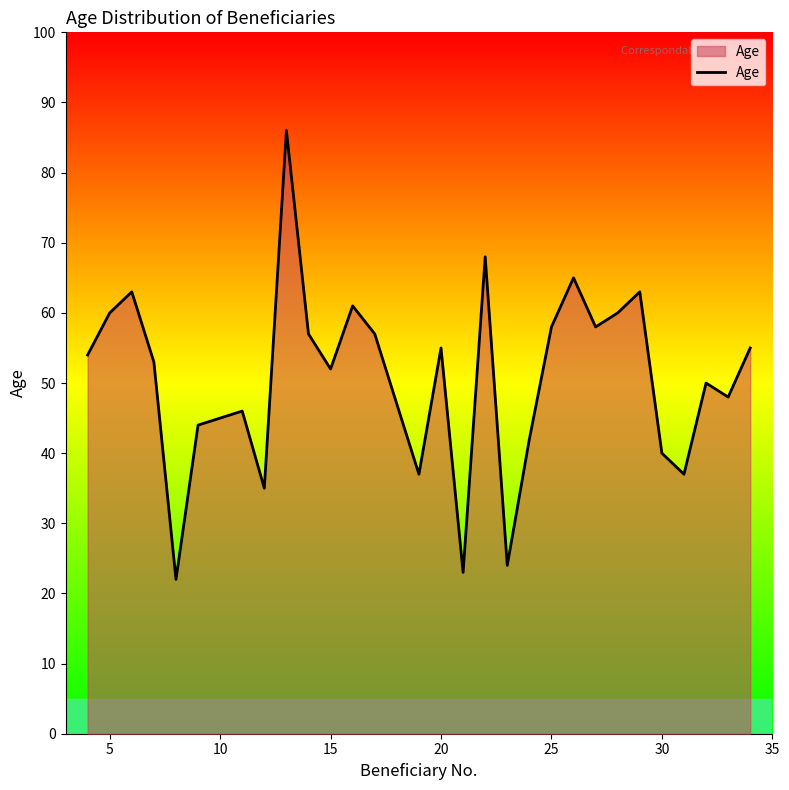

What is the greatest value displayed?

86